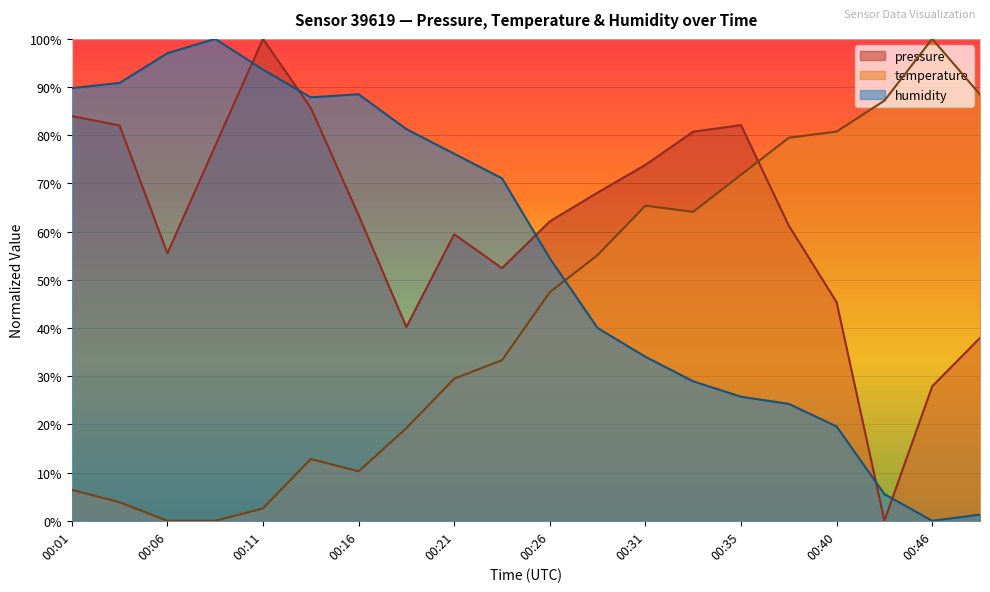

List the labels in order of temperature value, smallest first.

00:06, 00:08, 00:11, 00:03, 00:01, 00:16, 00:13, 00:18, 00:21, 00:23, 00:26, 00:28, 00:33, 00:31, 00:35, 00:38, 00:40, 00:43, 00:48, 00:46